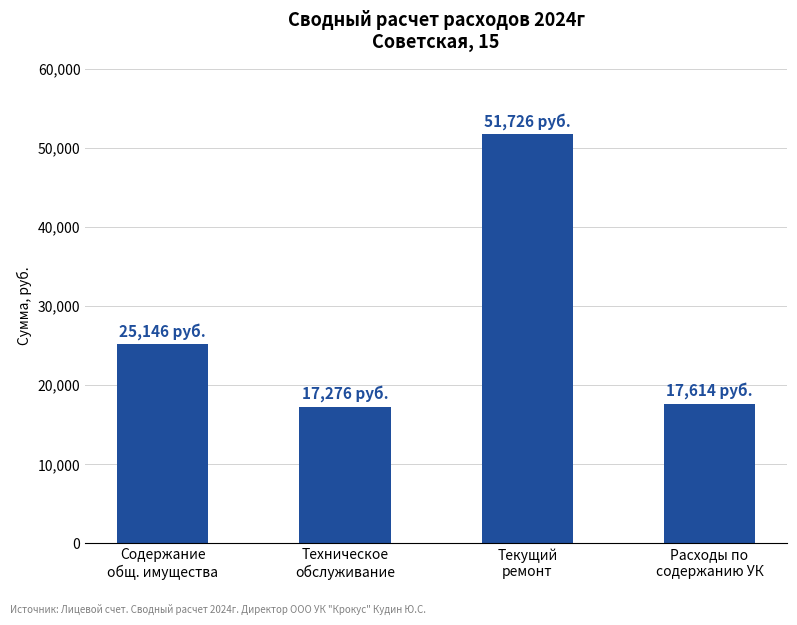

What is the label of the 4th bar from the right?

Содержание
общ. имущества